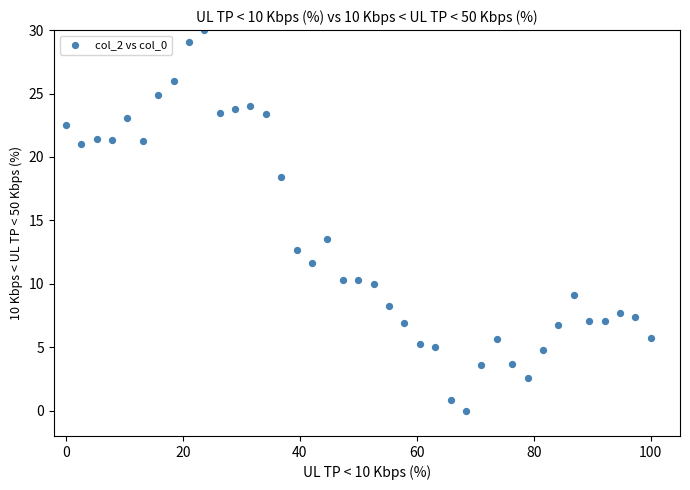

What Y value in the scatter plot is closest to 15?

13.5